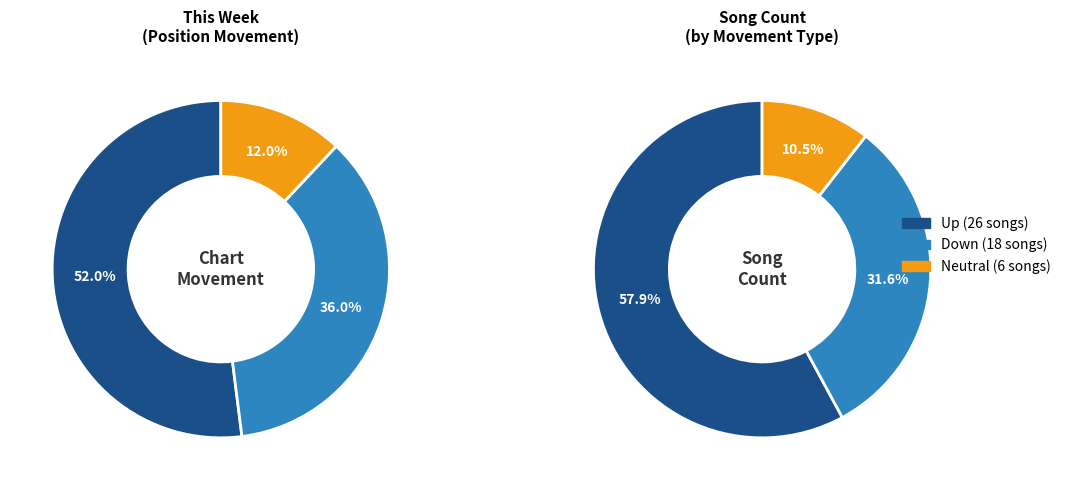

What is the change in value from up to down?

-8